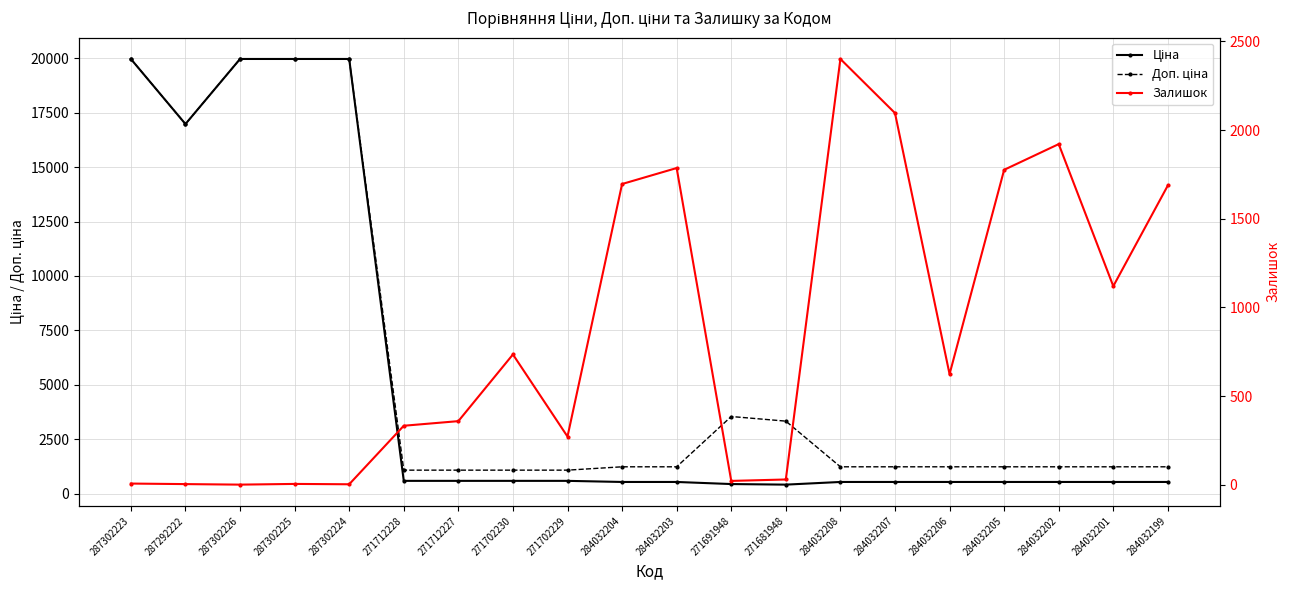

Reading left to right, what are all the values shown in this chart?

Ціна: 287302223=19964.2	287292222=16976.3	287302226=19964.2	287302225=19964.2	287302224=19964.2	271712228=589.9	271712227=589.9	271702230=589.9	271702229=589.9	284032204=539.0	284032203=539.0	271691948=443.1	271681948=416.6	284032208=539.0	284032207=539.0	284032206=539.0	284032205=539.0	284032202=539.0	284032201=539.0	284032199=539.0
Доп. ціна: 287302223=19964.2	287292222=16976.3	287302226=19964.2	287302225=19964.2	287302224=19964.2	271712228=1081.7	271712227=1081.7	271702230=1081.7	271702229=1081.7	284032204=1235.4	284032203=1235.4	271691948=3545.0	271681948=3332.5	284032208=1235.4	284032207=1235.4	284032206=1235.4	284032205=1235.4	284032202=1235.4	284032201=1235.4	284032199=1235.4
Залишок: 287302223=7.0	287292222=4.0	287302226=1.0	287302225=5.0	287302224=3.0	271712228=333.0	271712227=359.0	271702230=735.0	271702229=272.0	284032204=1696.0	284032203=1786.0	271691948=22.0	271681948=30.0	284032208=2401.0	284032207=2096.0	284032206=624.0	284032205=1776.0	284032202=1921.0	284032201=1120.0	284032199=1688.0